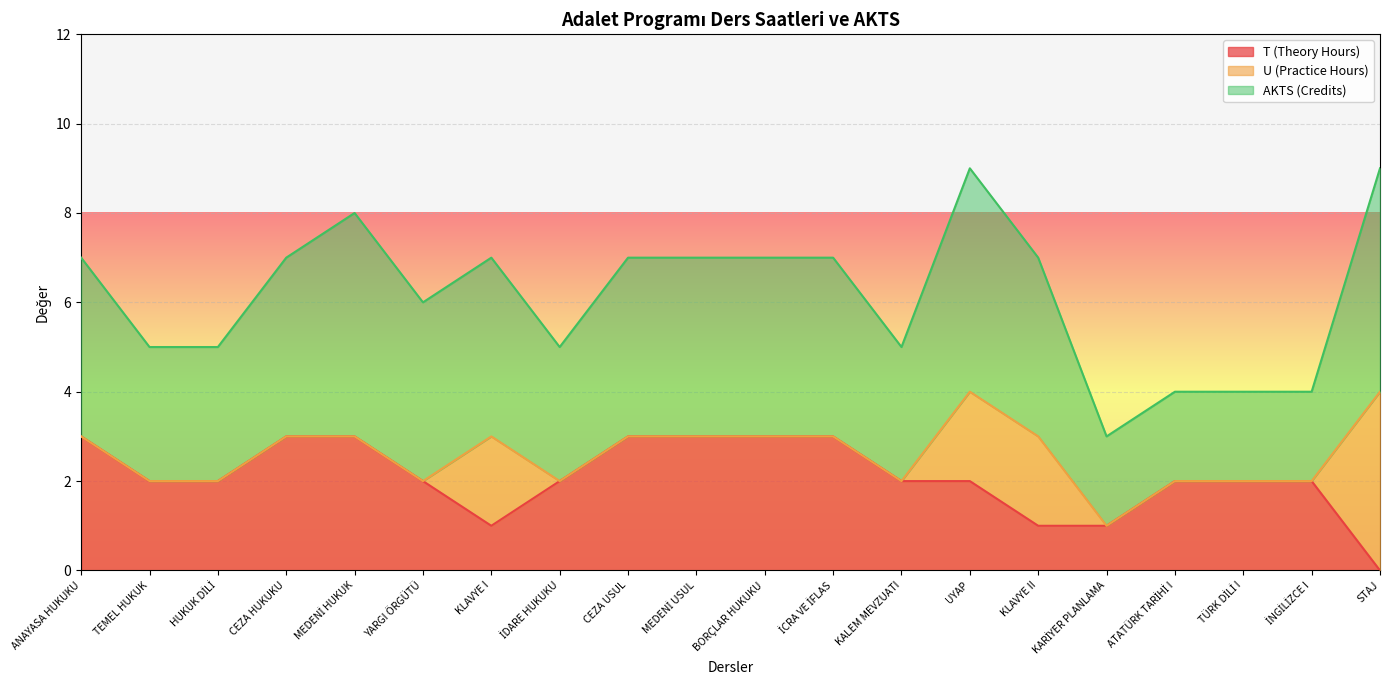

How many AKTS (Credits) values are between 3 and 4?

13